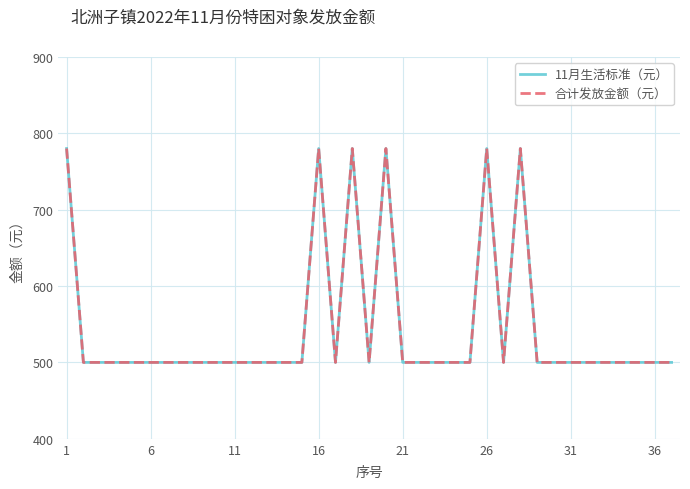

Is this an area chart (filled region under the line)?

No